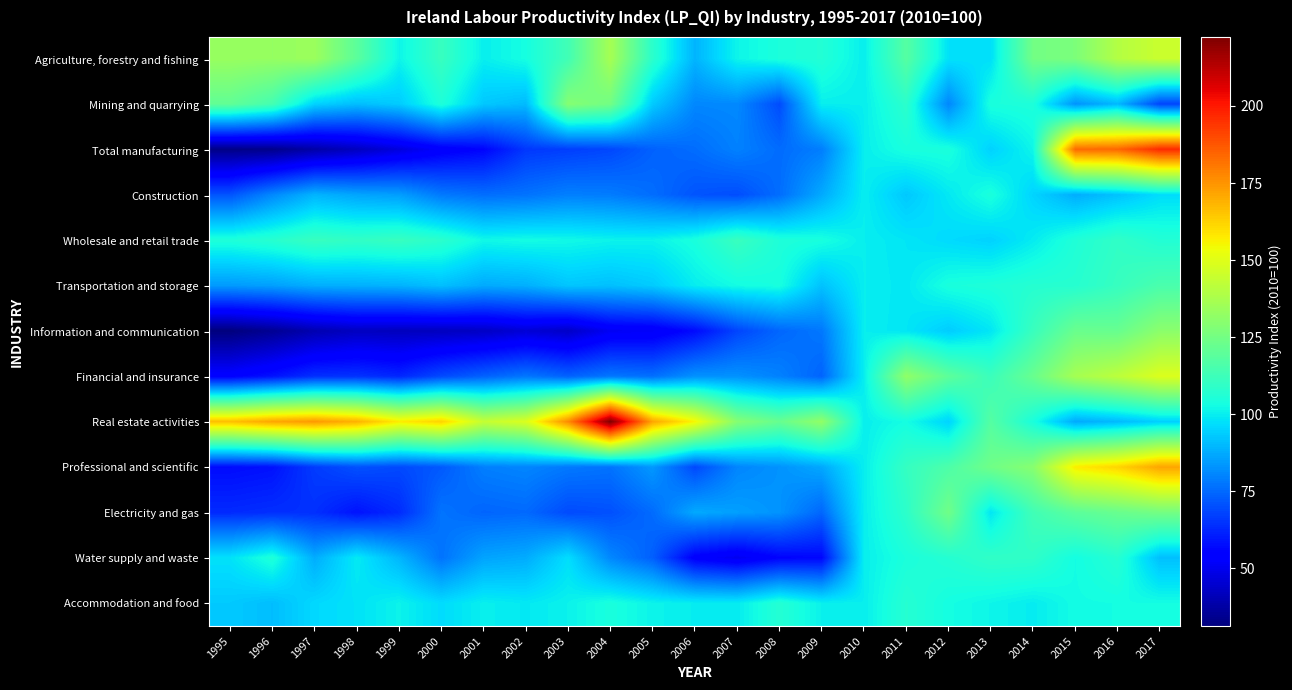

Rank the series by their maximum value, from highest to lowest.

Real estate activities, Total manufacturing, Professional and scientific, Financial and insurance, Agriculture, forestry and fishing, Information and communication, Mining and quarrying, Electricity and gas, Transportation and storage, Wholesale and retail trade, Water supply and waste, Accommodation and food, Construction